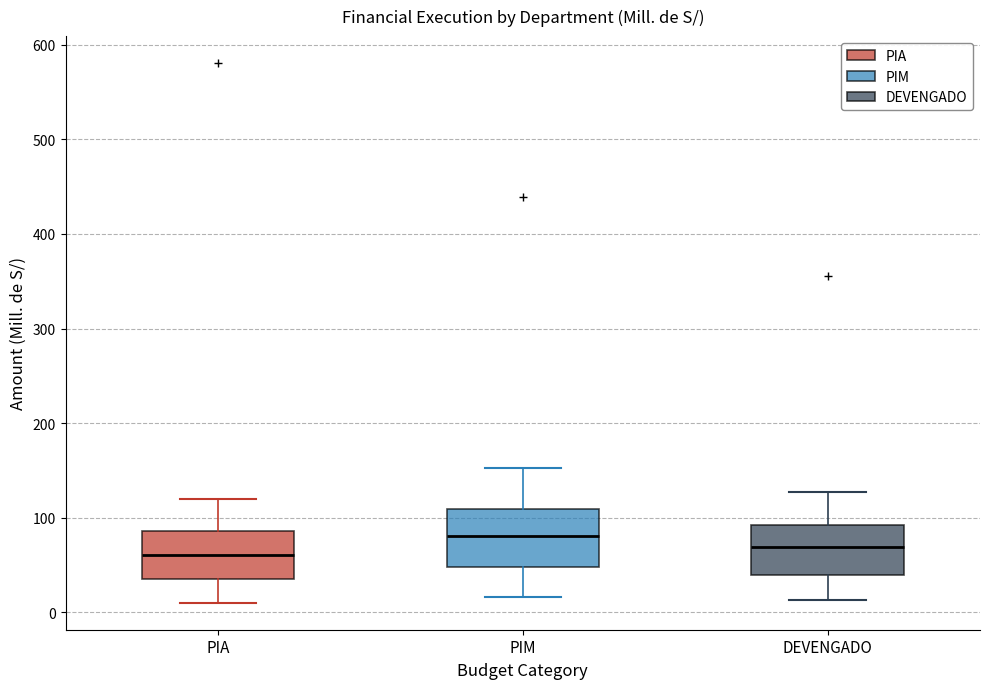

Where is the lower edge of the box for PIA on the y-axis? The values are not printed on the chart, so give them approximately, as read against the axis.

30